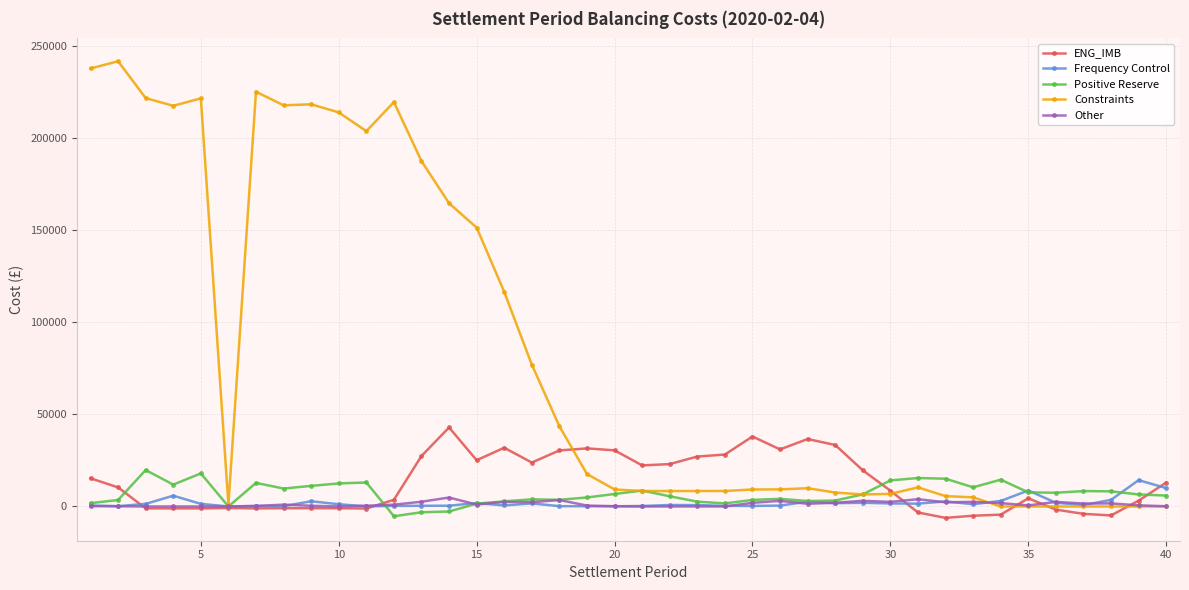

Is this an area chart (filled region under the line)?

No